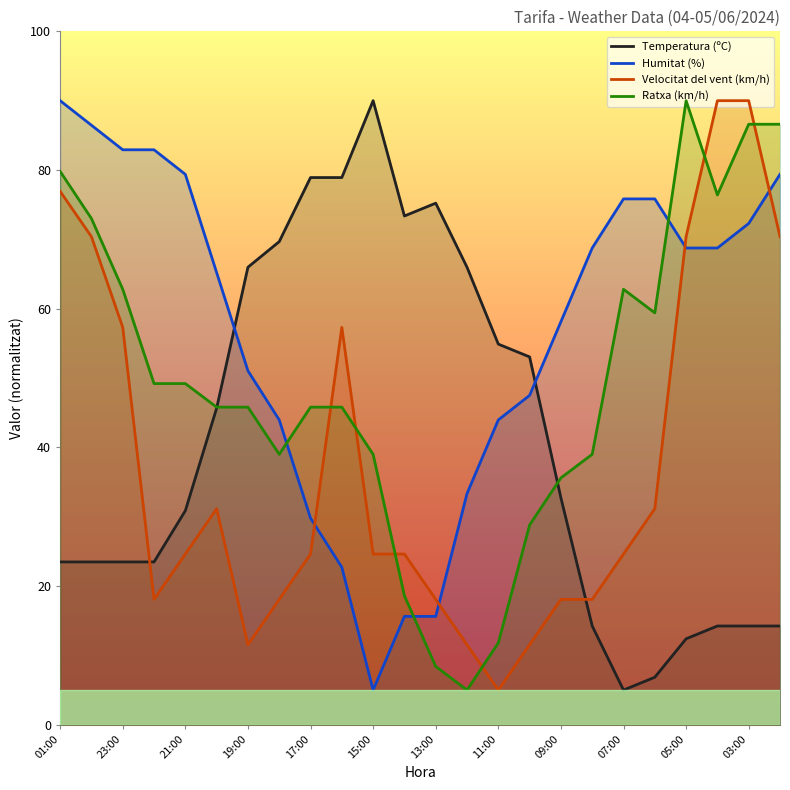

The Velocitat del vent (km/h) series shows 110.9 at 05:00. True or false?

False